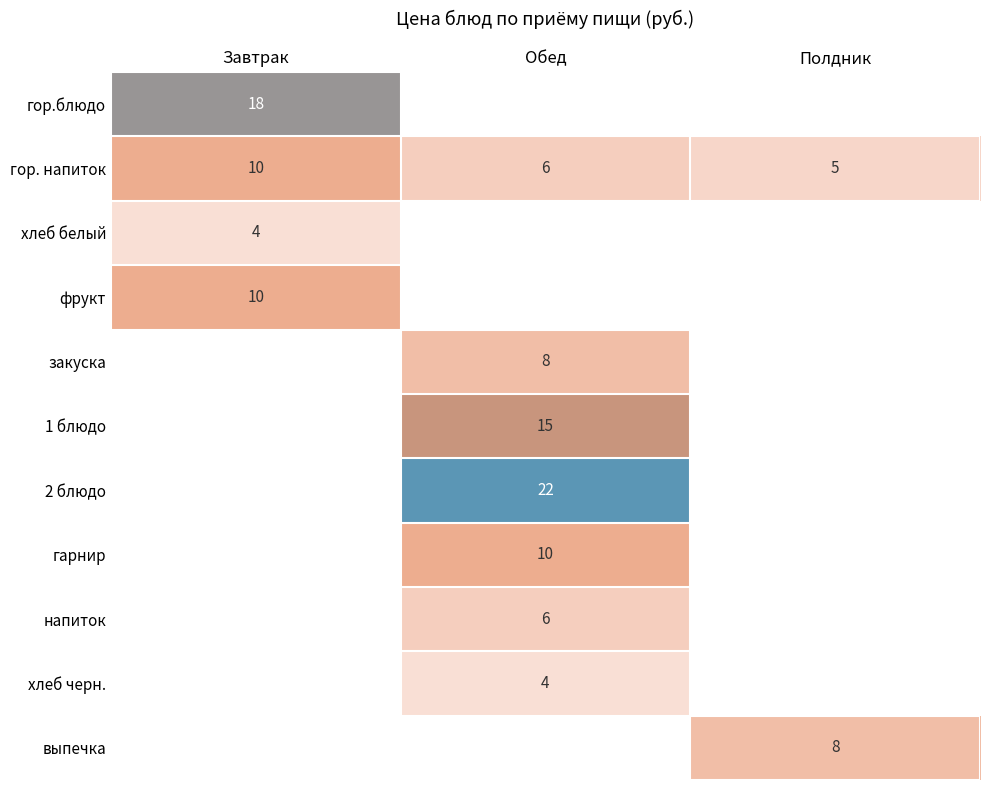

Is the value of 1 блюдо at Обед greater than the value of гор. напиток at Полдник?

Yes